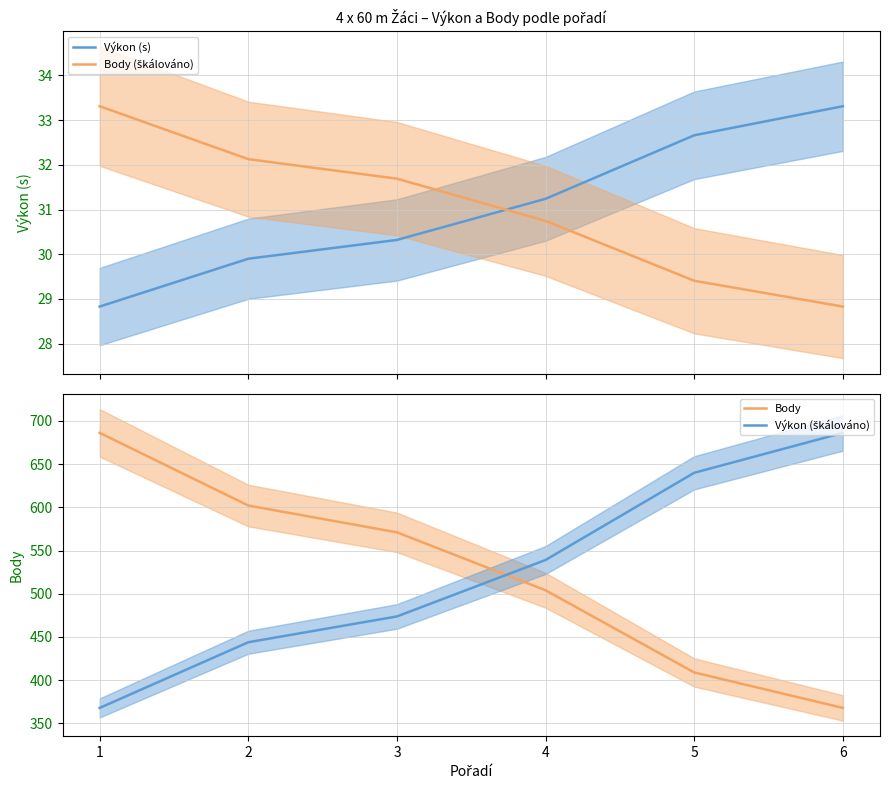

At which category is the sum across all series the highest?

1